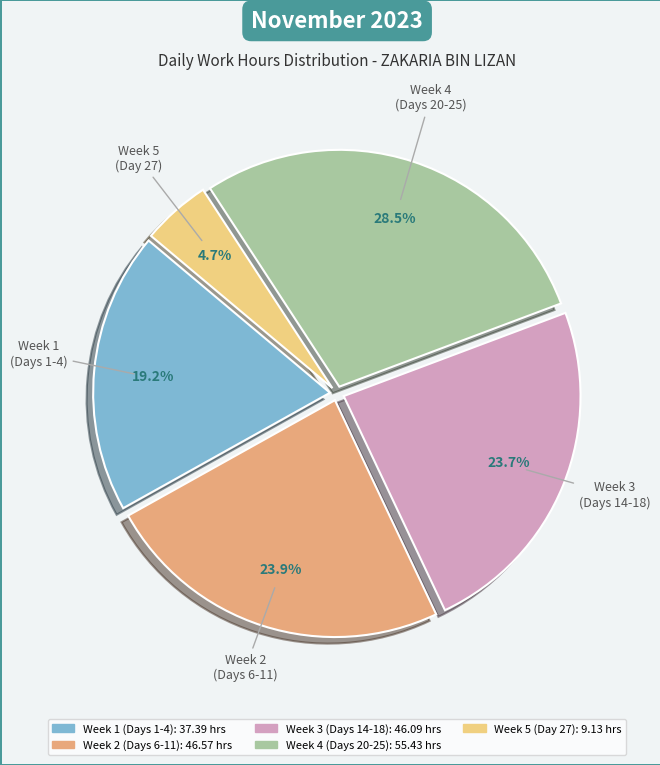

Do Week 3 (Days 14-18) and Week 2 (Days 6-11) together represent more than half of the pie?

No